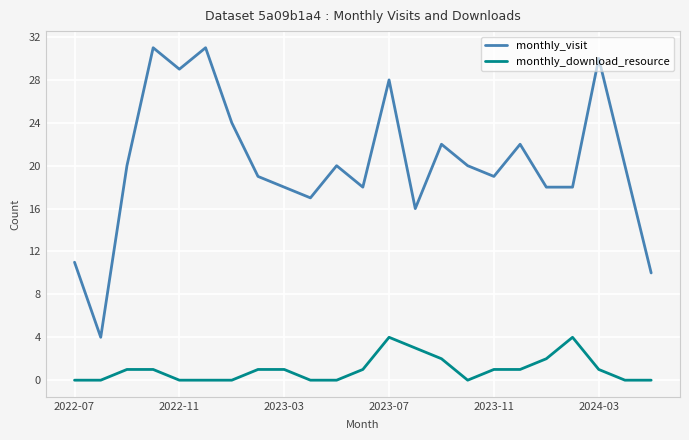

What is the minimum value for monthly_visit?

4